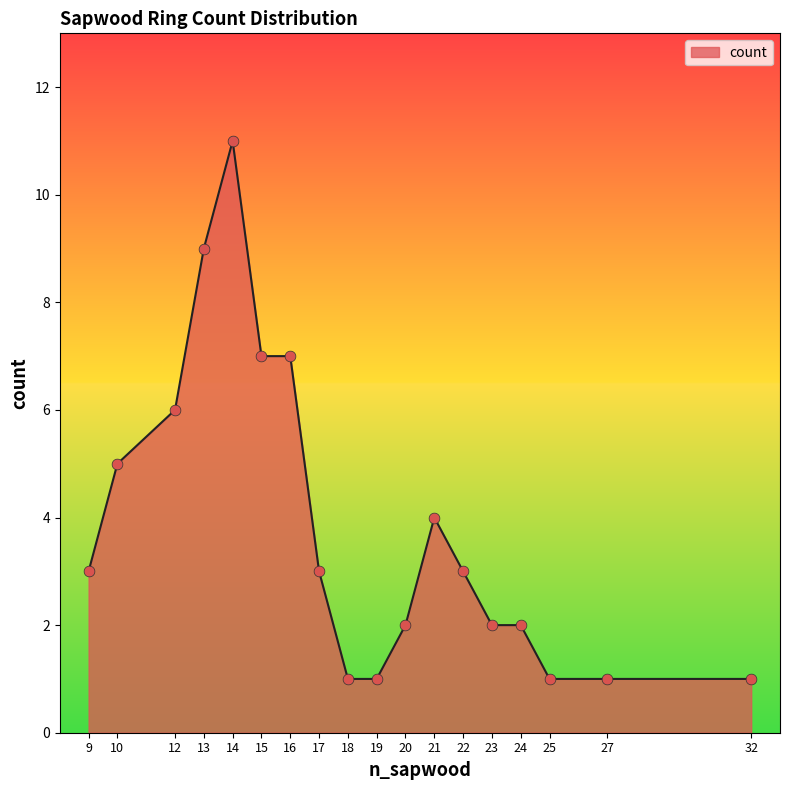

What is the change in value from 19 to 21?

+3